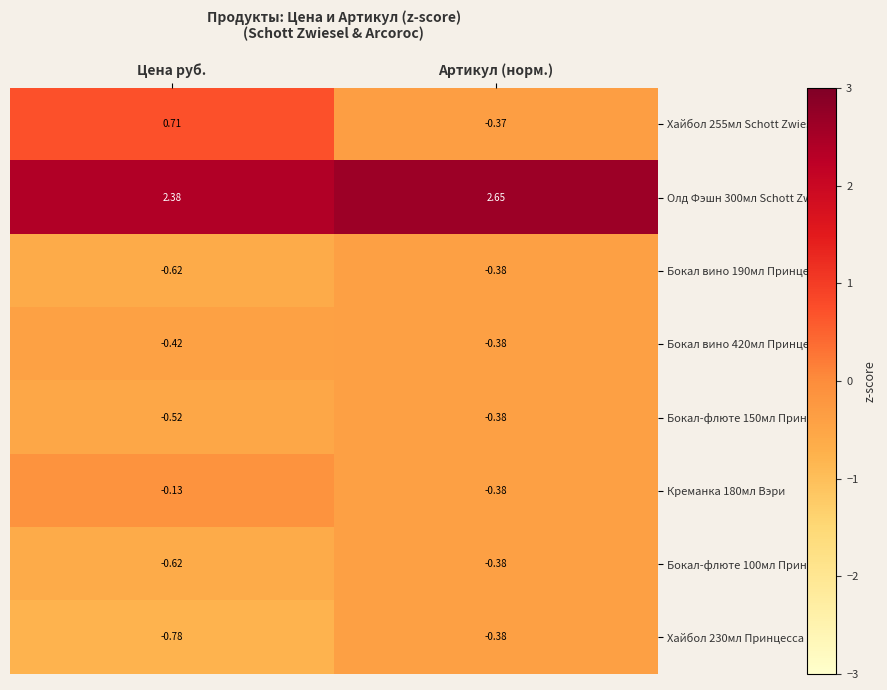

At which label does Бокал-флюте 100мл Принцесса reach its minimum?

Цена руб.